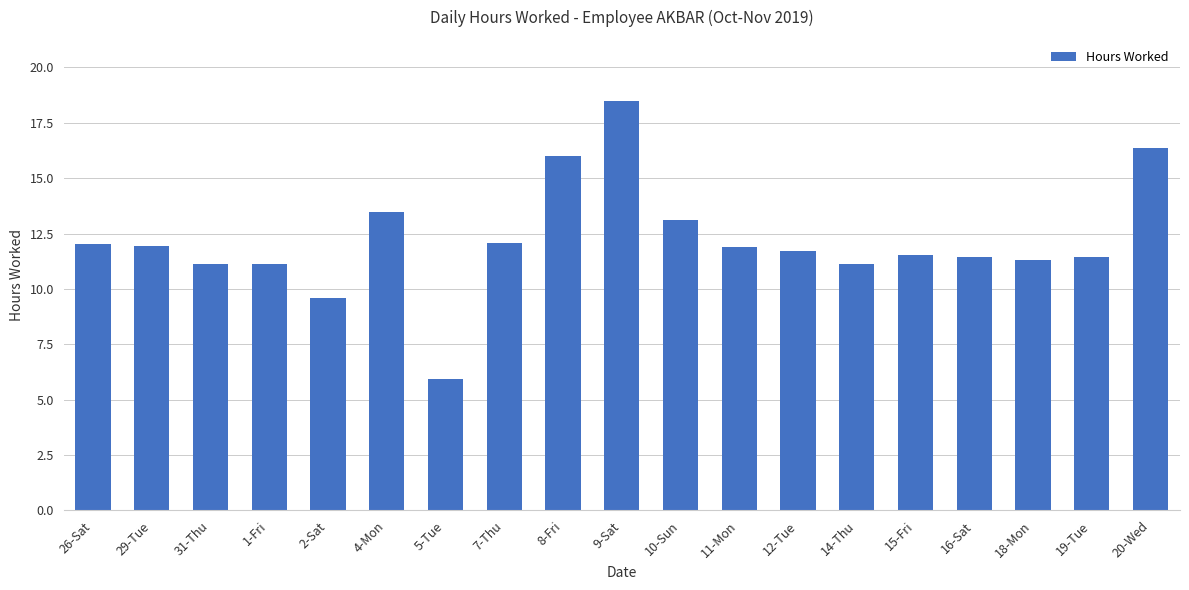

What position from the right is 15-Fri?

5